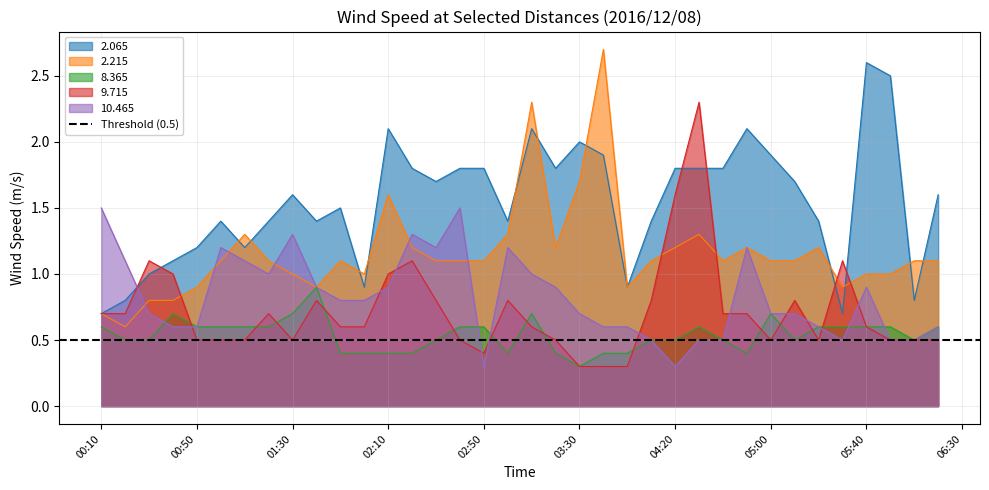

What is the smallest value displayed?

0.3